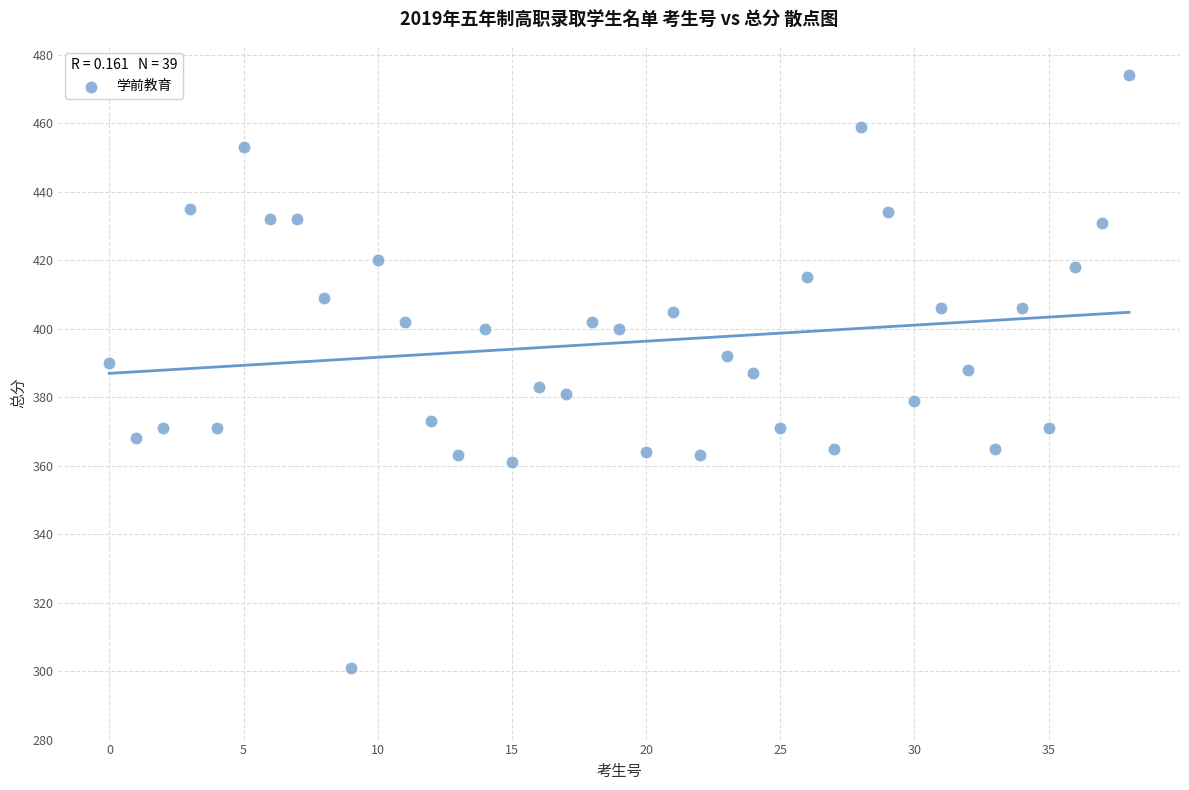

What is the range of Y values (max minus min)?

173